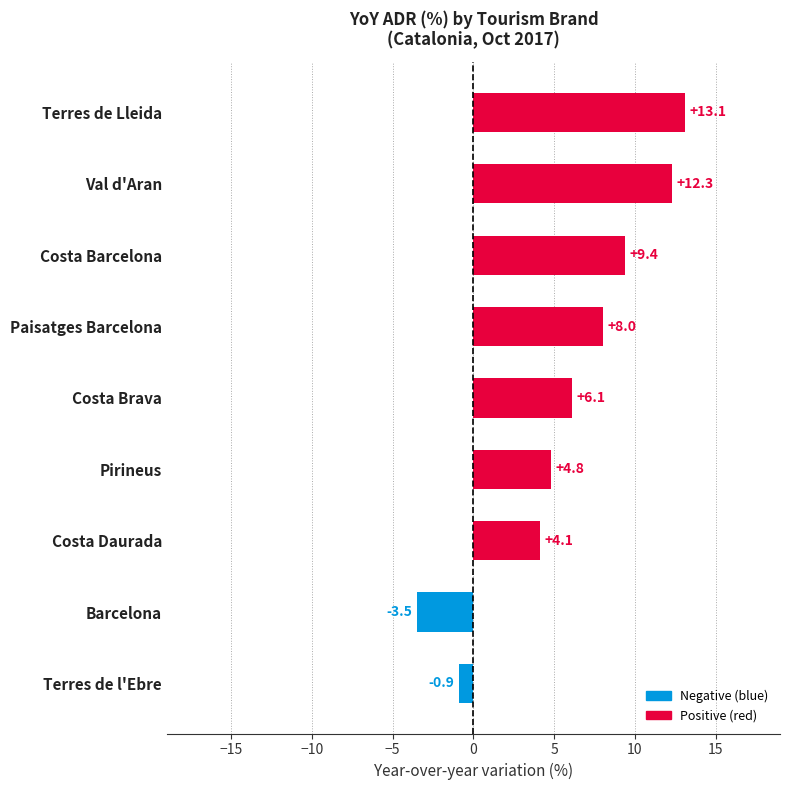

True or false: the data shows 2.3 at Costa Daurada.

False